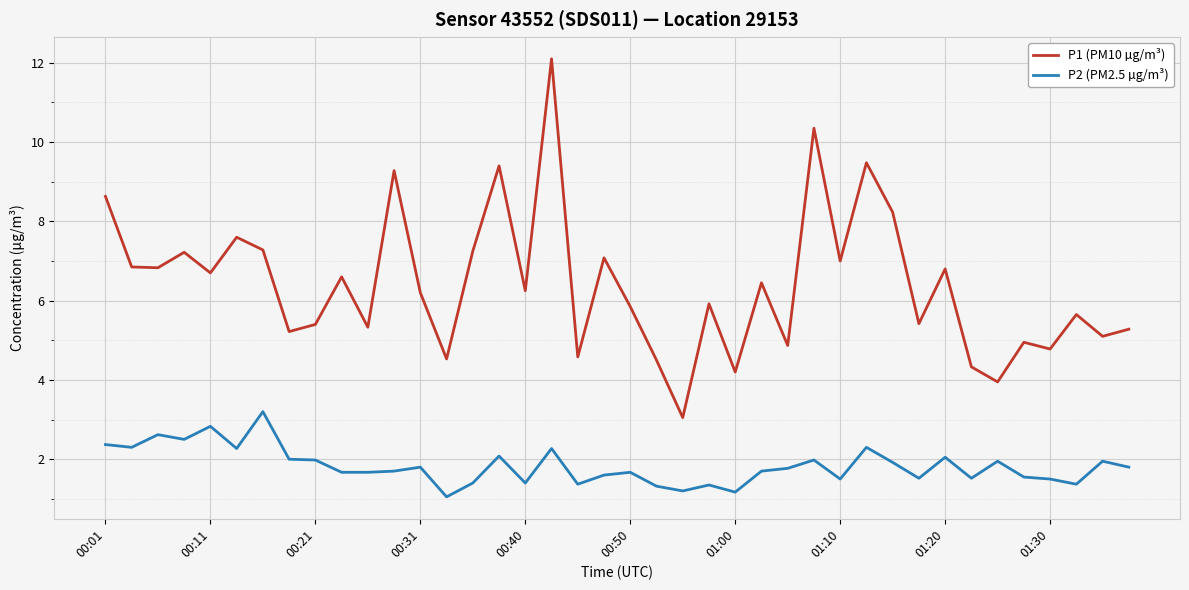

True or false: P2 (PM2.5 µg/m³) and P1 (PM10 µg/m³) cross at least once.

False